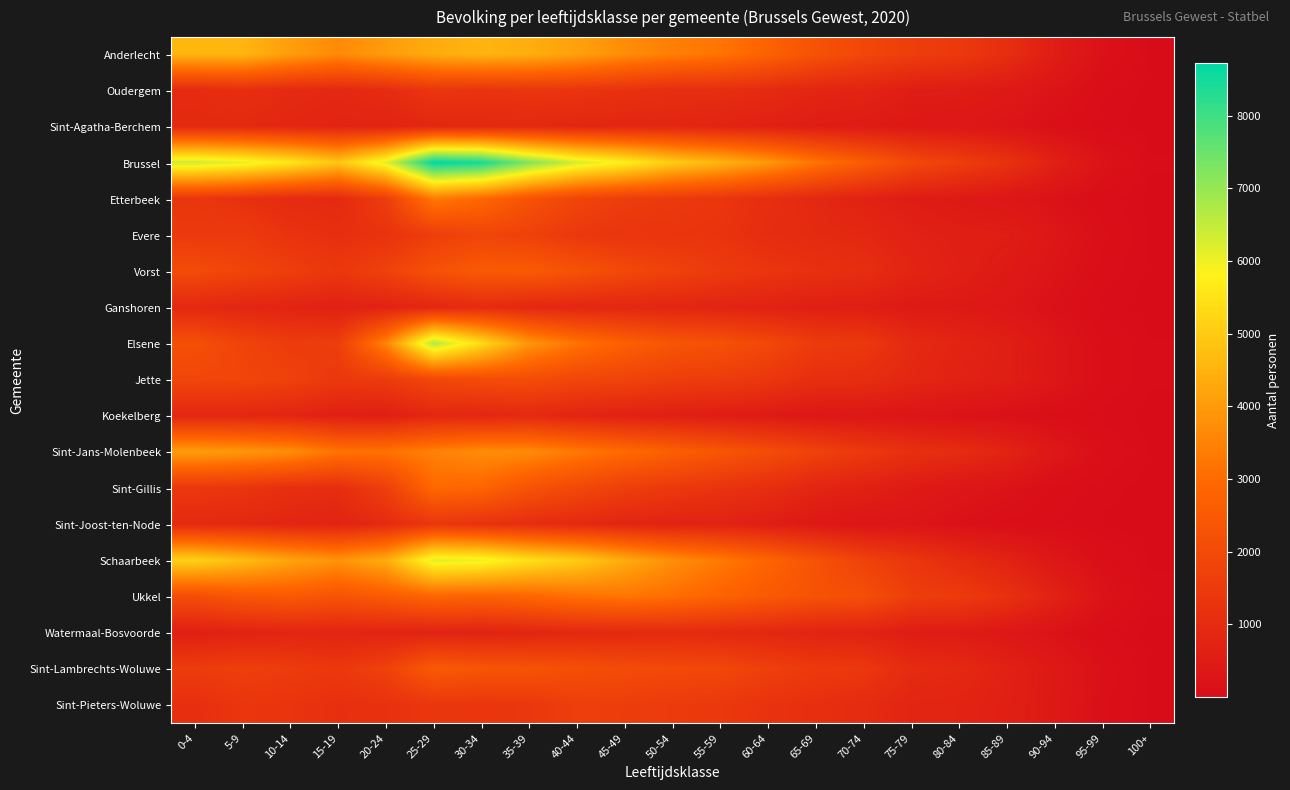

Reading left to right, transcribe all the data shown in this chart.

Anderlecht: 0-4=4591	5-9=4573	10-14=4070	15-19=3663	20-24=4042	25-29=4365	30-34=4534	35-39=4397	40-44=4139	45-49=3725	50-54=3426	55-59=3213	60-64=2777	65-69=2267	70-74=1893	75-79=1606	80-84=1440	85-89=1099	90-94=541	95-99=169	100+=16
Oudergem: 0-4=980	5-9=1087	10-14=956	15-19=898	20-24=1023	25-29=1352	30-34=1262	35-39=1344	40-44=1307	45-49=1193	50-54=1083	55-59=1089	60-64=972	65-69=812	70-74=765	75-79=546	80-84=526	85-89=430	90-94=261	95-99=59	100+=5
Sint-Agatha-Berchem: 0-4=929	5-9=928	10-14=857	15-19=767	20-24=749	25-29=870	30-34=909	35-39=922	40-44=847	45-49=836	50-54=848	55-59=754	60-64=682	65-69=549	70-74=494	75-79=397	80-84=366	85-89=265	90-94=130	95-99=27	100+=2
Brussel: 0-4=6370	5-9=6086	10-14=5580	15-19=4913	20-24=6141	25-29=8720	30-34=8458	35-39=7247	40-44=6299	45-49=5754	50-54=5027	55-59=4549	60-64=3948	65-69=3205	70-74=2592	75-79=1956	80-84=1600	85-89=1216	90-94=644	95-99=225	100+=24
Etterbeek: 0-4=1353	5-9=1191	10-14=995	15-19=931	20-24=1588	25-29=3339	30-34=2938	35-39=2284	40-44=1823	45-49=1585	50-54=1467	55-59=1339	60-64=1110	65-69=901	70-74=702	75-79=530	80-84=442	85-89=332	90-94=189	95-99=73	100+=6
Evere: 0-4=1463	5-9=1510	10-14=1255	15-19=1137	20-24=1230	25-29=1602	30-34=1836	35-39=1690	40-44=1423	45-49=1319	50-54=1304	55-59=1269	60-64=1060	65-69=957	70-74=889	75-79=689	80-84=597	85-89=569	90-94=332	95-99=115	100+=14
Vorst: 0-4=2042	5-9=1818	10-14=1616	15-19=1392	20-24=1730	25-29=2239	30-34=2542	35-39=2526	40-44=2269	45-49=1956	50-54=1720	55-59=1495	60-64=1333	65-69=1180	70-74=1081	75-79=793	80-84=634	85-89=458	90-94=263	95-99=80	100+=11
Ganshoren: 0-4=898	5-9=825	10-14=765	15-19=654	20-24=724	25-29=865	30-34=1005	35-39=882	40-44=846	45-49=853	50-54=812	55-59=762	60-64=697	65-69=592	70-74=574	75-79=450	80-84=432	85-89=334	90-94=167	95-99=30	100+=4
Elsene: 0-4=2191	5-9=1787	10-14=1534	15-19=1611	20-24=3531	25-29=6701	30-34=5324	35-39=3901	40-44=3180	45-49=2713	50-54=2359	55-59=2233	60-64=1920	65-69=1517	70-74=1435	75-79=955	80-84=772	85-89=602	90-94=324	95-99=102	100+=21
Jette: 0-4=1878	5-9=1845	10-14=1705	15-19=1425	20-24=1514	25-29=1906	30-34=2065	35-39=2087	40-44=1871	45-49=1793	50-54=1604	55-59=1559	60-64=1374	65-69=1108	70-74=1073	75-79=862	80-84=706	85-89=583	90-94=326	95-99=98	100+=22
Koekelberg: 0-4=851	5-9=856	10-14=802	15-19=632	20-24=613	25-29=872	30-34=852	35-39=937	40-44=781	45-49=683	50-54=618	55-59=545	60-64=465	65-69=367	70-74=351	75-79=271	80-84=208	85-89=137	90-94=87	95-99=35	100+=6
Sint-Jans-Molenbeek: 0-4=4066	5-9=3946	10-14=3723	15-19=3208	20-24=3172	25-29=3491	30-34=3729	35-39=3683	40-44=3320	45-49=2998	50-54=2696	55-59=2398	60-64=2077	65-69=1743	70-74=1442	75-79=1164	80-84=1014	85-89=757	90-94=353	95-99=103	100+=13
Sint-Gillis: 0-4=1407	5-9=1316	10-14=1135	15-19=1076	20-24=1641	25-29=2951	30-34=2861	35-39=2295	40-44=1949	45-49=1632	50-54=1452	55-59=1275	60-64=1096	65-69=809	70-74=670	75-79=469	80-84=334	85-89=233	90-94=85	95-99=33	100+=4
Sint-Joost-ten-Node: 0-4=957	5-9=898	10-14=806	15-19=751	20-24=989	25-29=1375	30-34=1240	35-39=1066	40-44=937	45-49=808	50-54=720	55-59=708	60-64=575	65-69=388	70-74=295	75-79=275	80-84=169	85-89=84	90-94=49	95-99=10	100+=2
Schaarbeek: 0-4=5147	5-9=4727	10-14=4219	15-19=3865	20-24=4377	25-29=6146	30-34=6012	35-39=5454	40-44=5035	45-49=4351	50-54=3751	55-59=3318	60-64=2838	65-69=2275	70-74=1737	75-79=1364	80-84=1016	85-89=720	90-94=353	95-99=112	100+=13
Ukkel: 0-4=2121	5-9=2416	10-14=2505	15-19=2319	20-24=2545	25-29=2870	30-34=2789	35-39=2901	40-44=3134	45-49=3244	50-54=3070	55-59=2799	60-64=2509	65-69=2268	70-74=2160	75-79=1614	80-84=1505	85-89=1184	90-94=706	95-99=233	100+=32
Watermaal-Bosvoorde: 0-4=616	5-9=708	10-14=794	15-19=776	20-24=747	25-29=732	30-34=730	35-39=782	40-44=909	45-49=920	50-54=972	55-59=921	60-64=861	65-69=750	70-74=715	75-79=527	80-84=501	85-89=367	90-94=206	95-99=54	100+=7
Sint-Lambrechts-Woluwe: 0-4=1547	5-9=1644	10-14=1545	15-19=1401	20-24=1723	25-29=2540	30-34=2362	35-39=2311	40-44=2150	45-49=2048	50-54=1960	55-59=1910	60-64=1657	65-69=1468	70-74=1408	75-79=999	80-84=913	85-89=676	90-94=425	95-99=155	100+=9
Sint-Pieters-Woluwe: 0-4=1131	5-9=1327	10-14=1281	15-19=1154	20-24=1190	25-29=1360	30-34=1338	35-39=1398	40-44=1621	45-49=1583	50-54=1509	55-59=1431	60-64=1238	65-69=1137	70-74=1004	75-79=787	80-84=766	85-89=640	90-94=414	95-99=114	100+=14